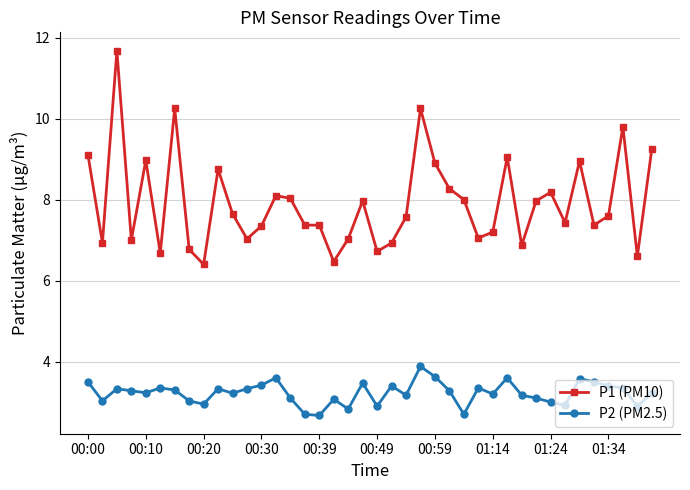

Which series has the widest spread of values?

P1 (PM10)